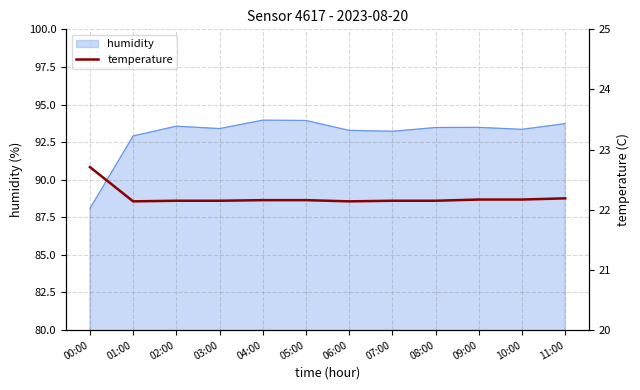

What is the label of the 11th point from the left?

10:00